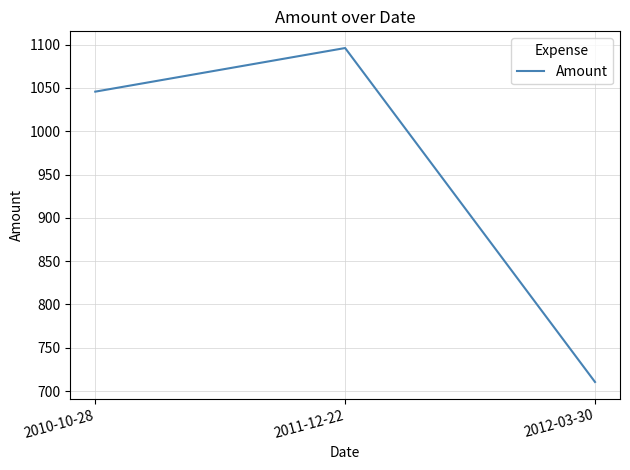

What is the ratio of the value at 2011-12-22 to the value at 2012-03-30?

1.5